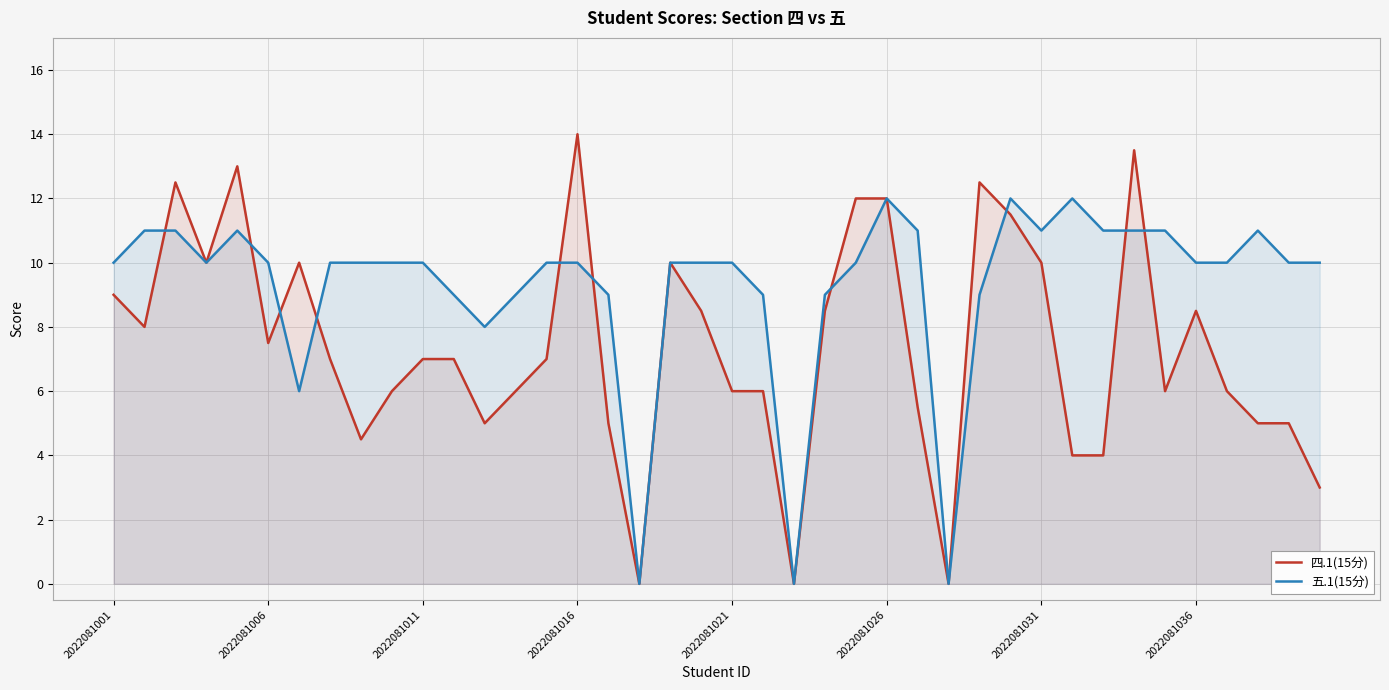

What is the sum of all 五.1(15分) values?

373.0